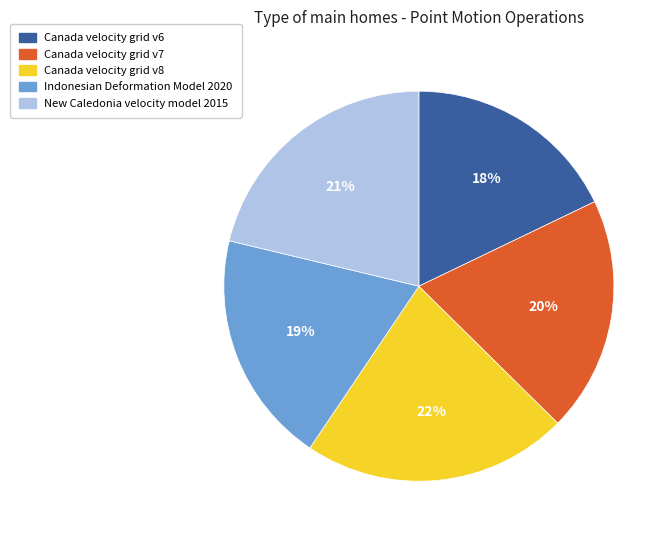

Is Canada velocity grid v7 the majority of the pie?

No